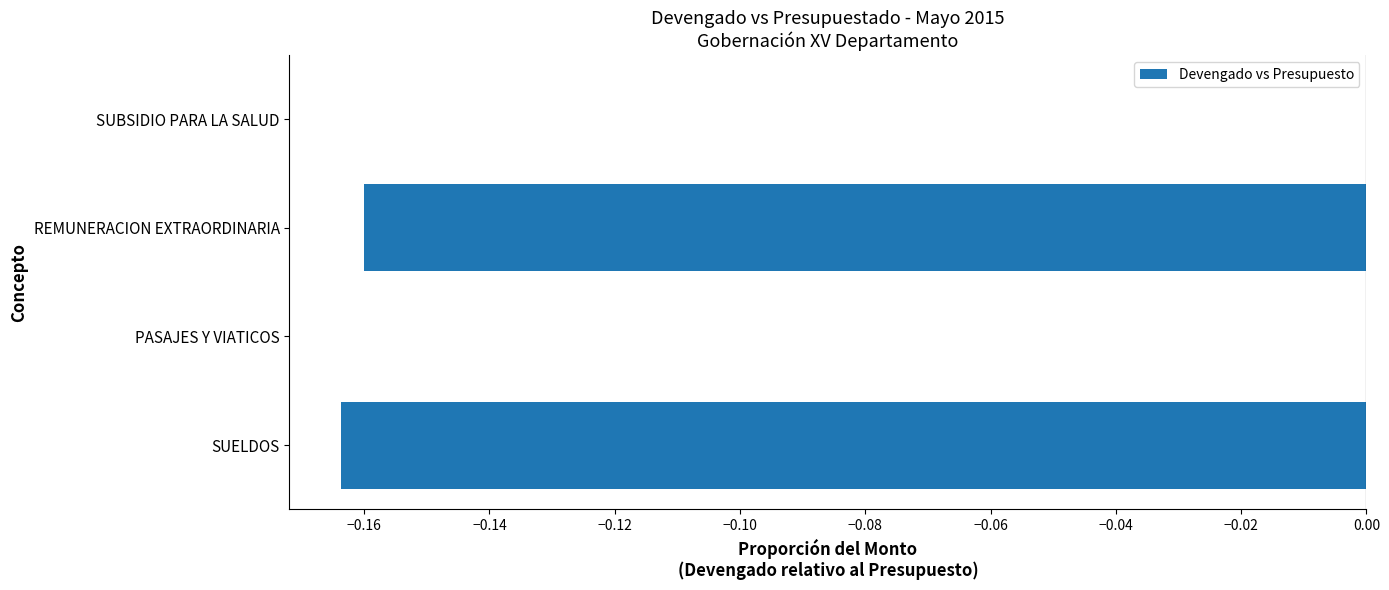

What is the sum of all values?

-0.3